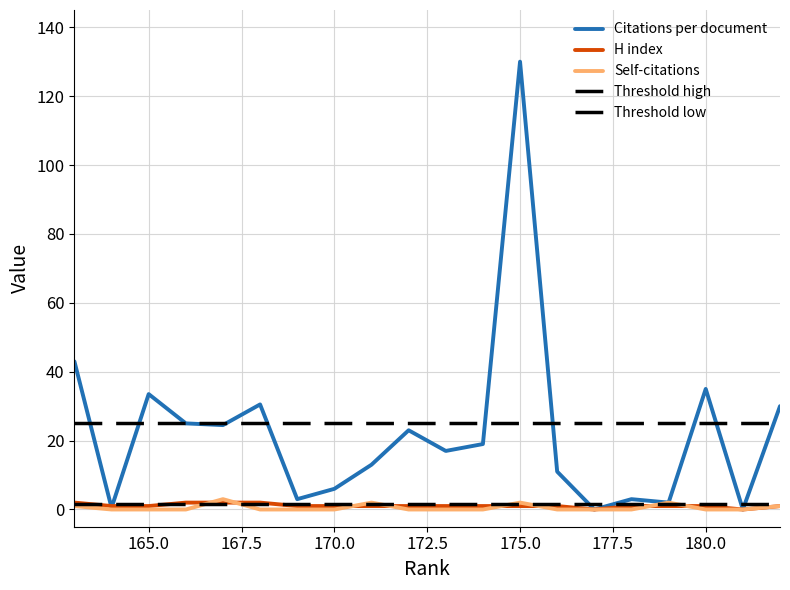

Which series ends up on top after the final intersection of Self-citations and H index?

H index